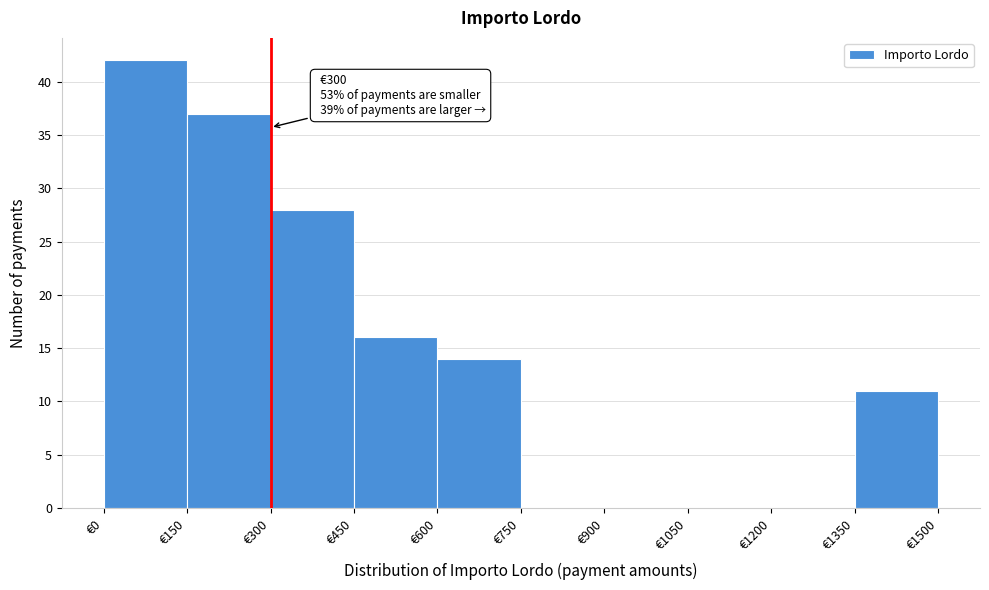

Over which range of the x-axis is the bar tallest?

0 to 150